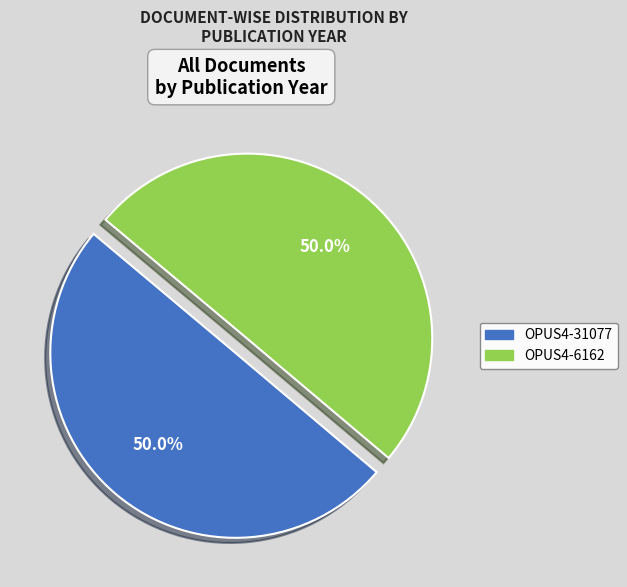

How much of the chart is everything except OPUS4-31077?

50.0%